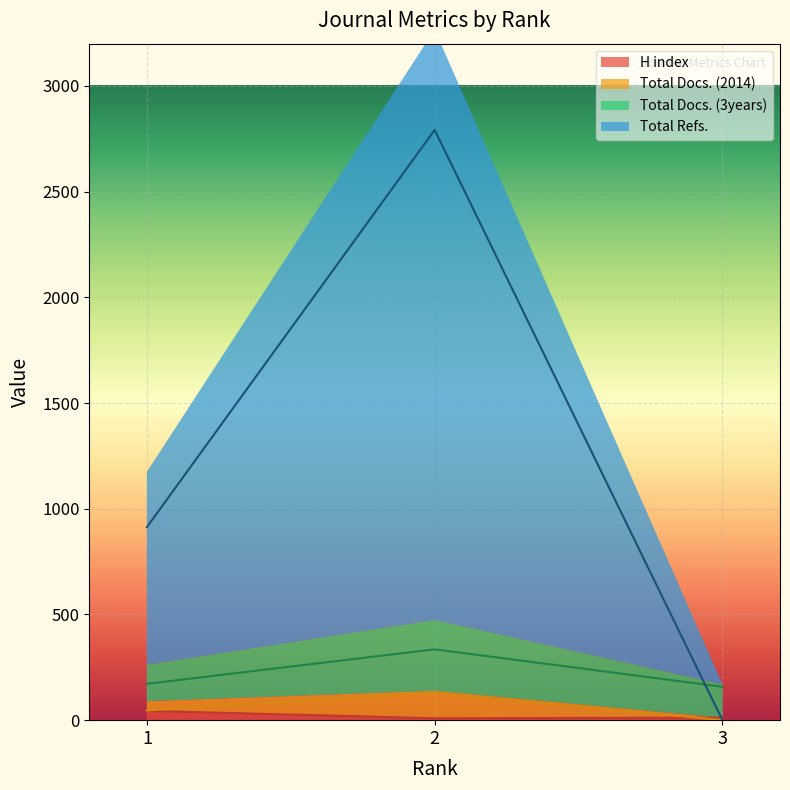

Which has a higher value, 3 or 1?

1